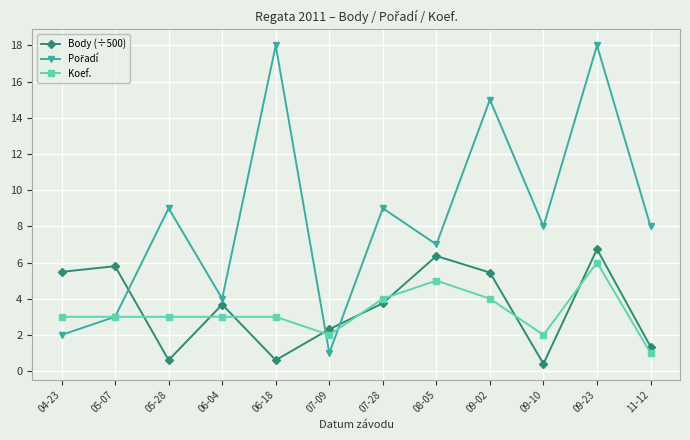

How many data points in Body (÷500) are above 3?

7